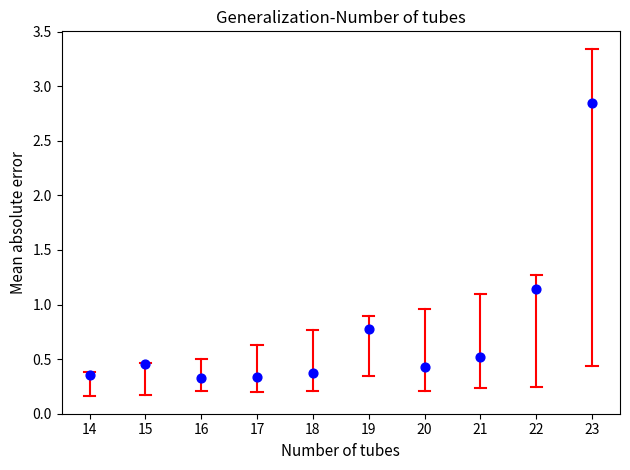

What is the average Y value?

0.8